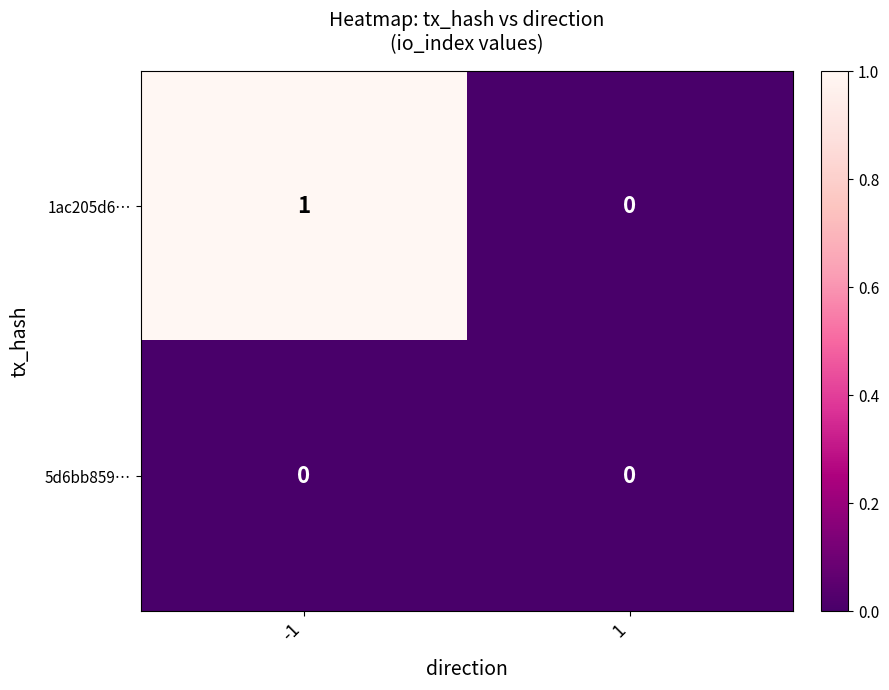

What is the total value across all series at -1?

1